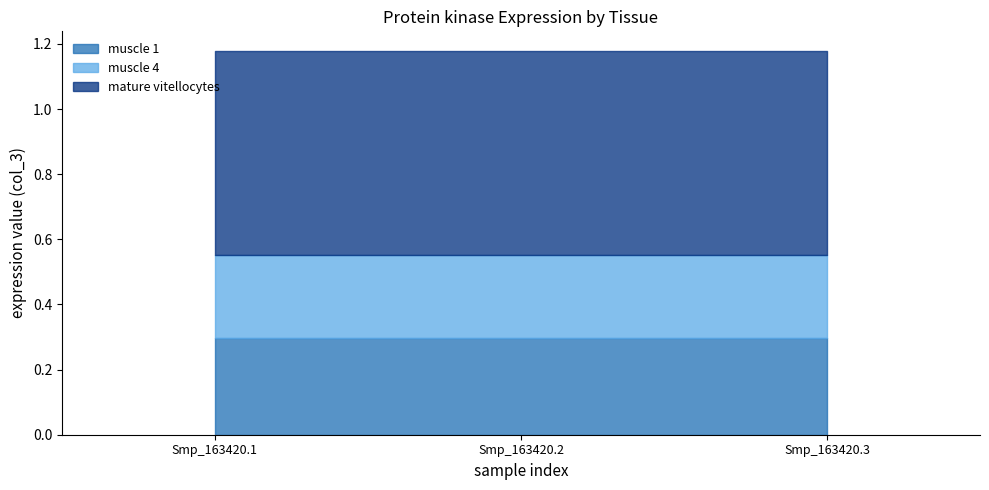

True or false: muscle 1 has a value of 0.3 at Smp_163420.1.

True